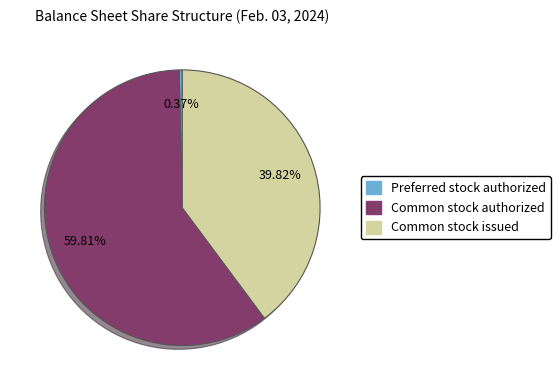

Rank the categories by value from highest to lowest.

Common stock authorized, Common stock issued, Preferred stock authorized